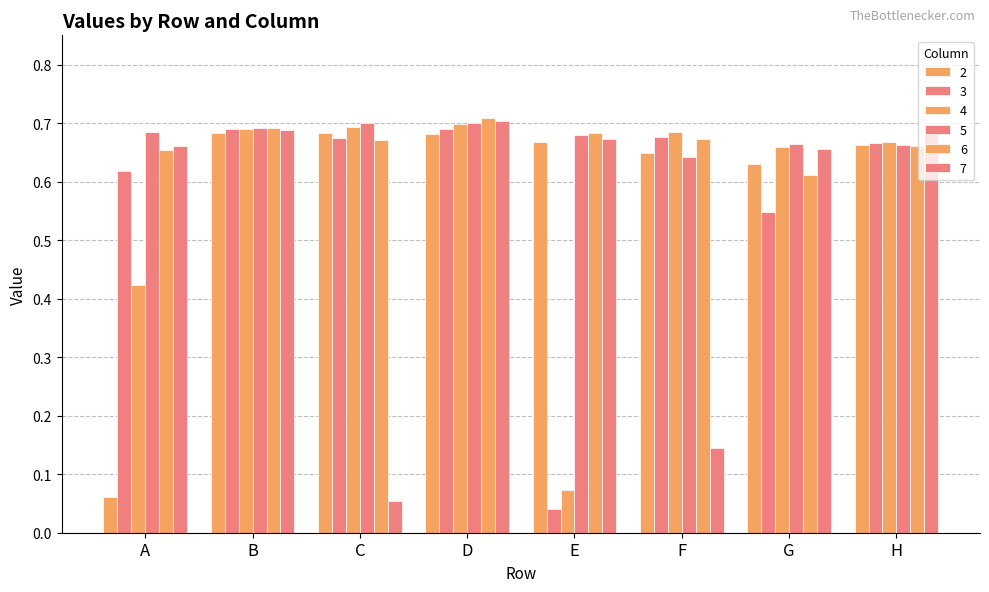

Which has a higher value, C or H?

C